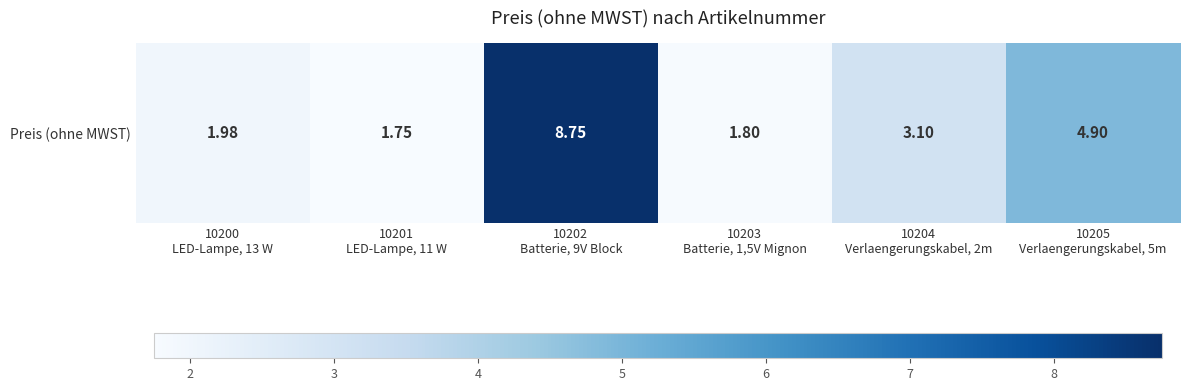

What is the sum of the values at 10205
Verlaengerungskabel, 5m and 10201
LED-Lampe, 11 W?

6.7